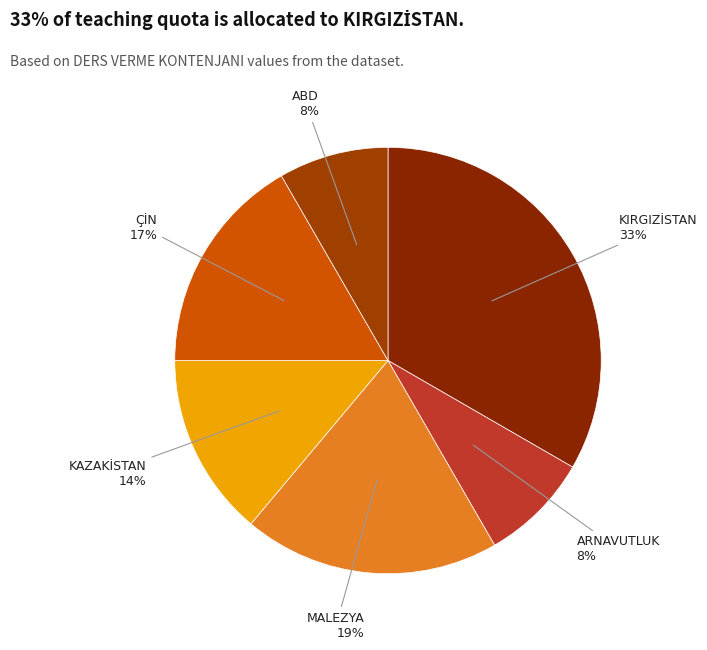

Which has a higher value, MALEZYA or ABD?

MALEZYA